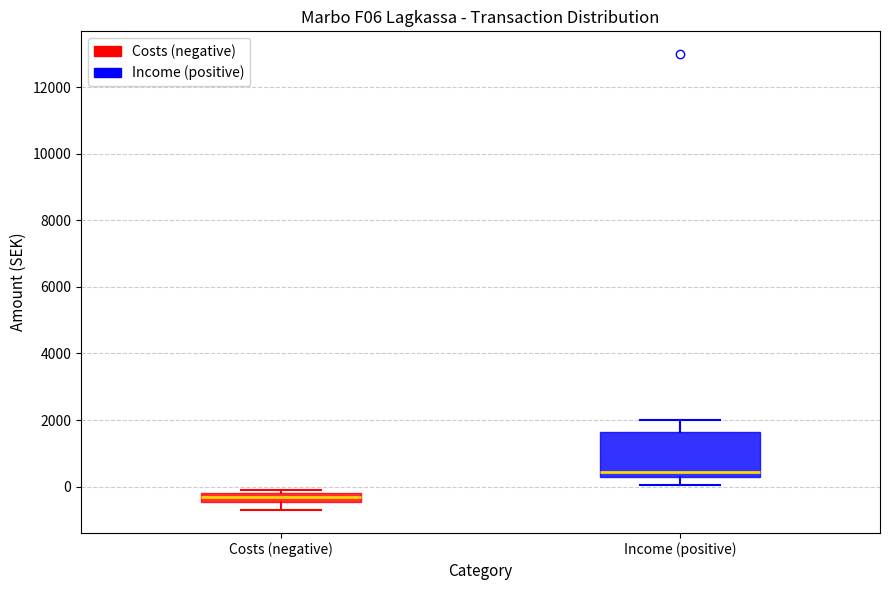

Which box has the lowest median line?

Costs (negative)